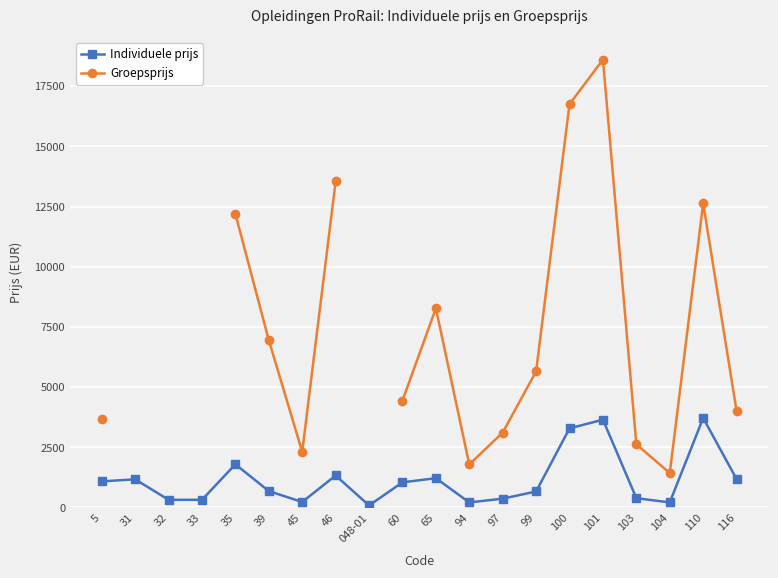

How many values in the Groepsprijs series are below 4437?

7